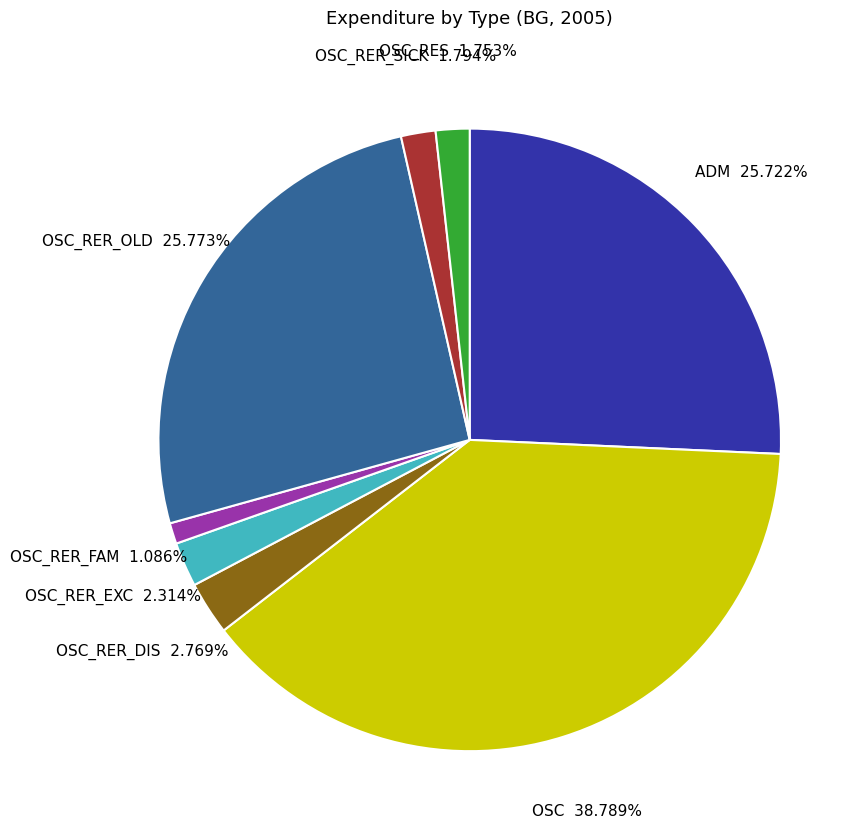

How much of the chart is everything except ADM?

74.3%